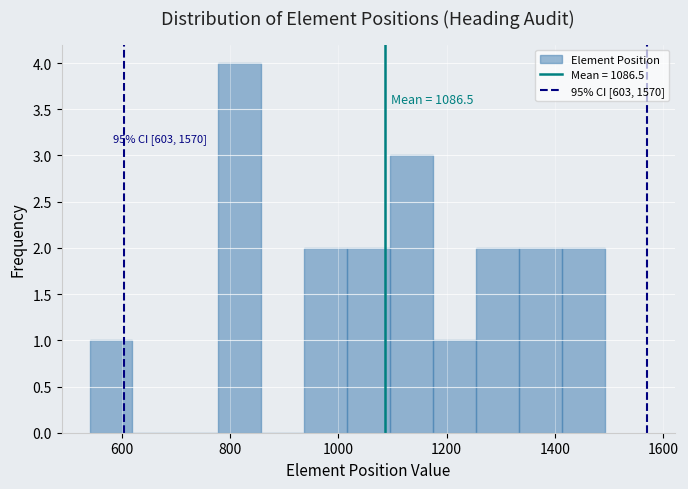

Around what value on the x-axis is the tallest bar? Give the approximate position of its centre, as read against the axis.

820